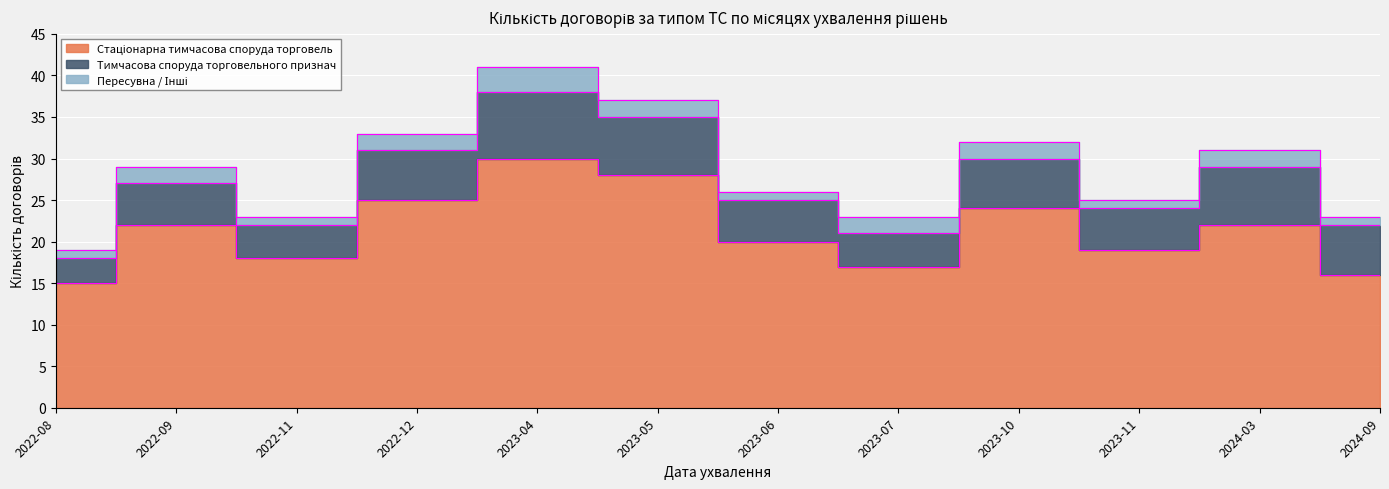

Where does the Тимчасова споруда торговельного признач series first go above 6?

2023-04